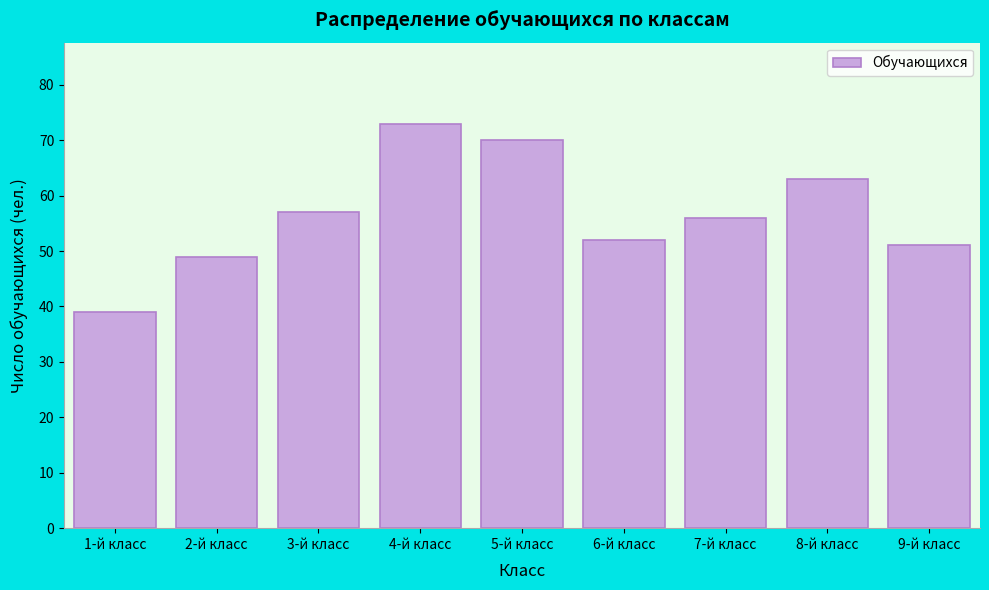

Reading left to right, what are all the values shown in this chart?

1-й класс=39	2-й класс=49	3-й класс=57	4-й класс=73	5-й класс=70	6-й класс=52	7-й класс=56	8-й класс=63	9-й класс=51